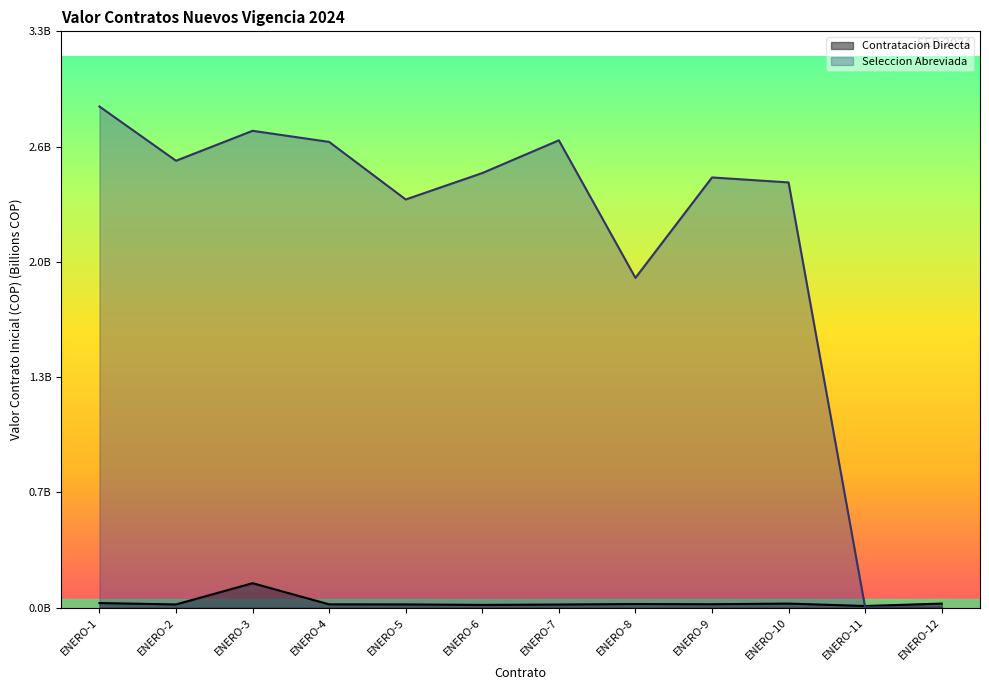

How many interior local peaks does the Contratacion Directa series have?

3